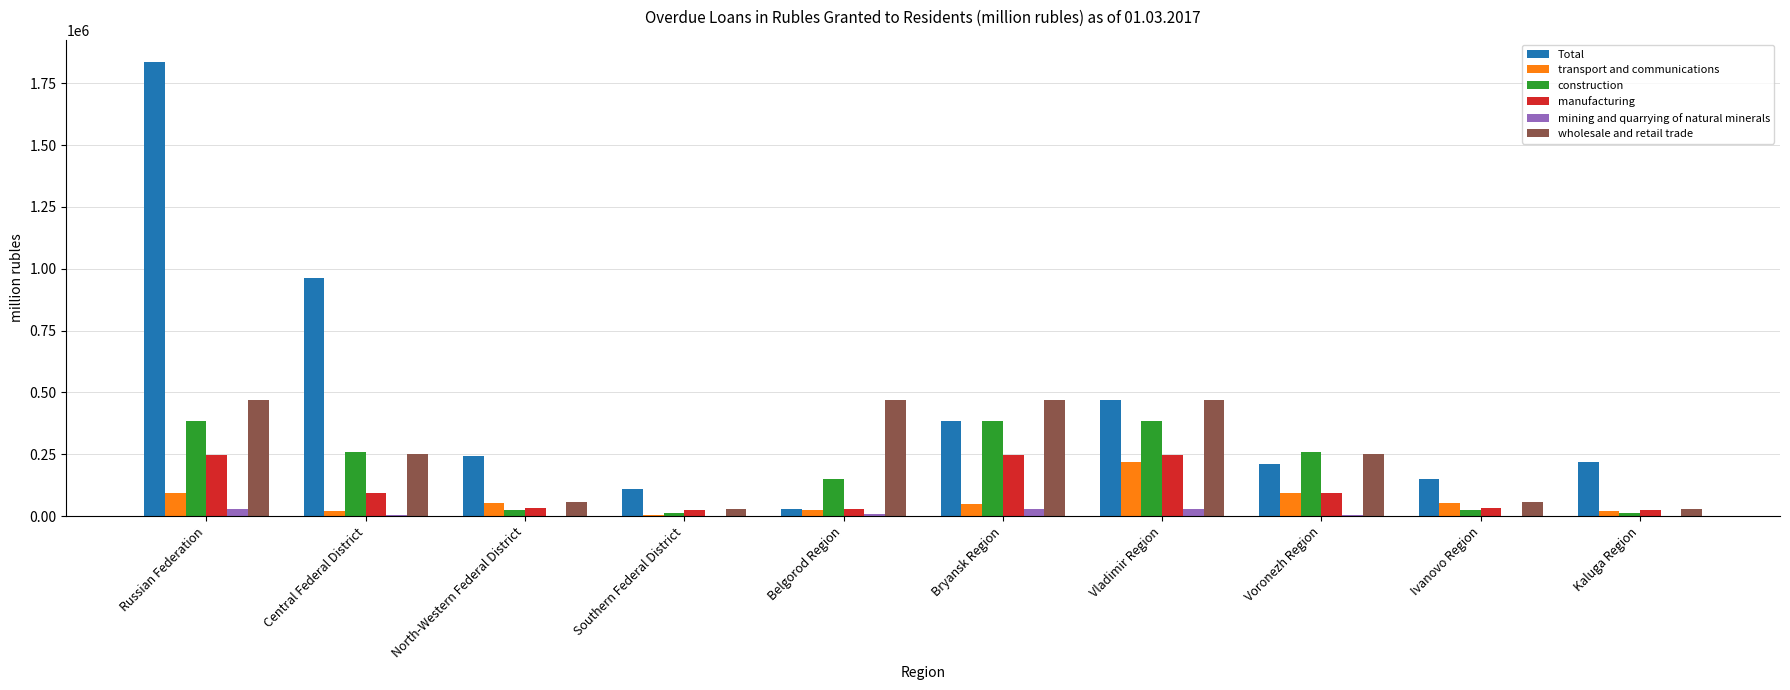

What is the maximum value shown in the chart?

1834579